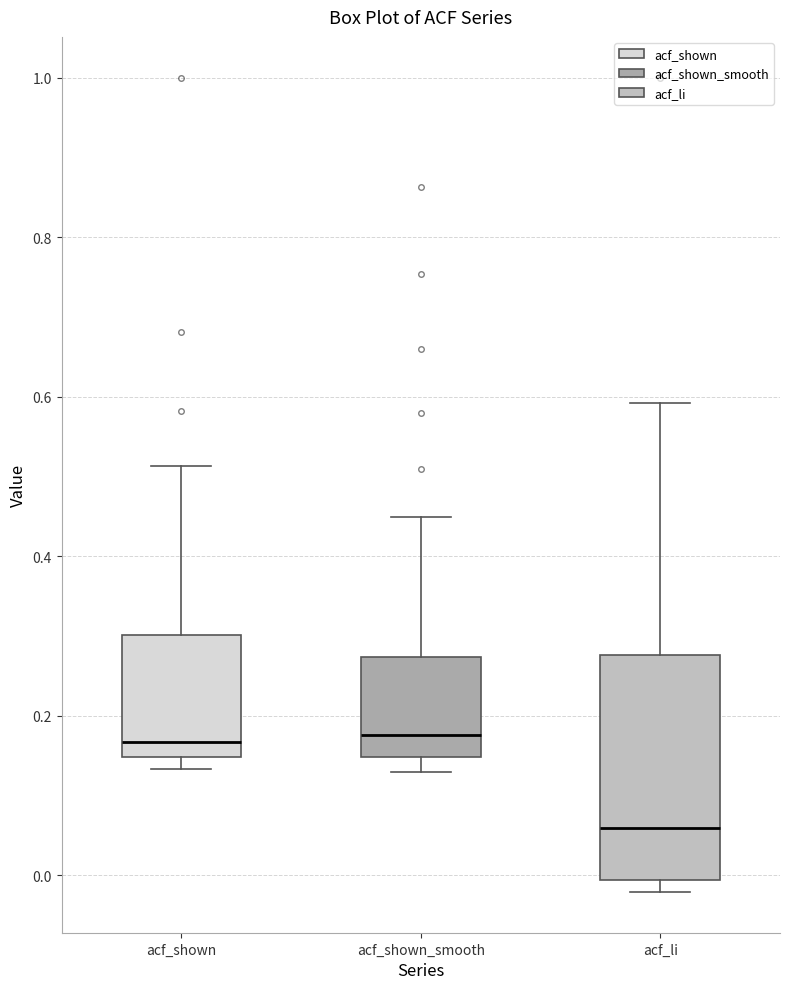

Which box is the tallest, from its lower edge to its upper edge?

acf_li